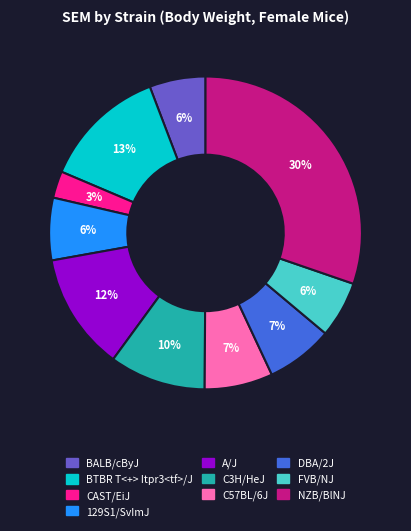

Approximately how many times larger is the value at 129S1/SvImJ compared to NZB/BlNJ?

0.2